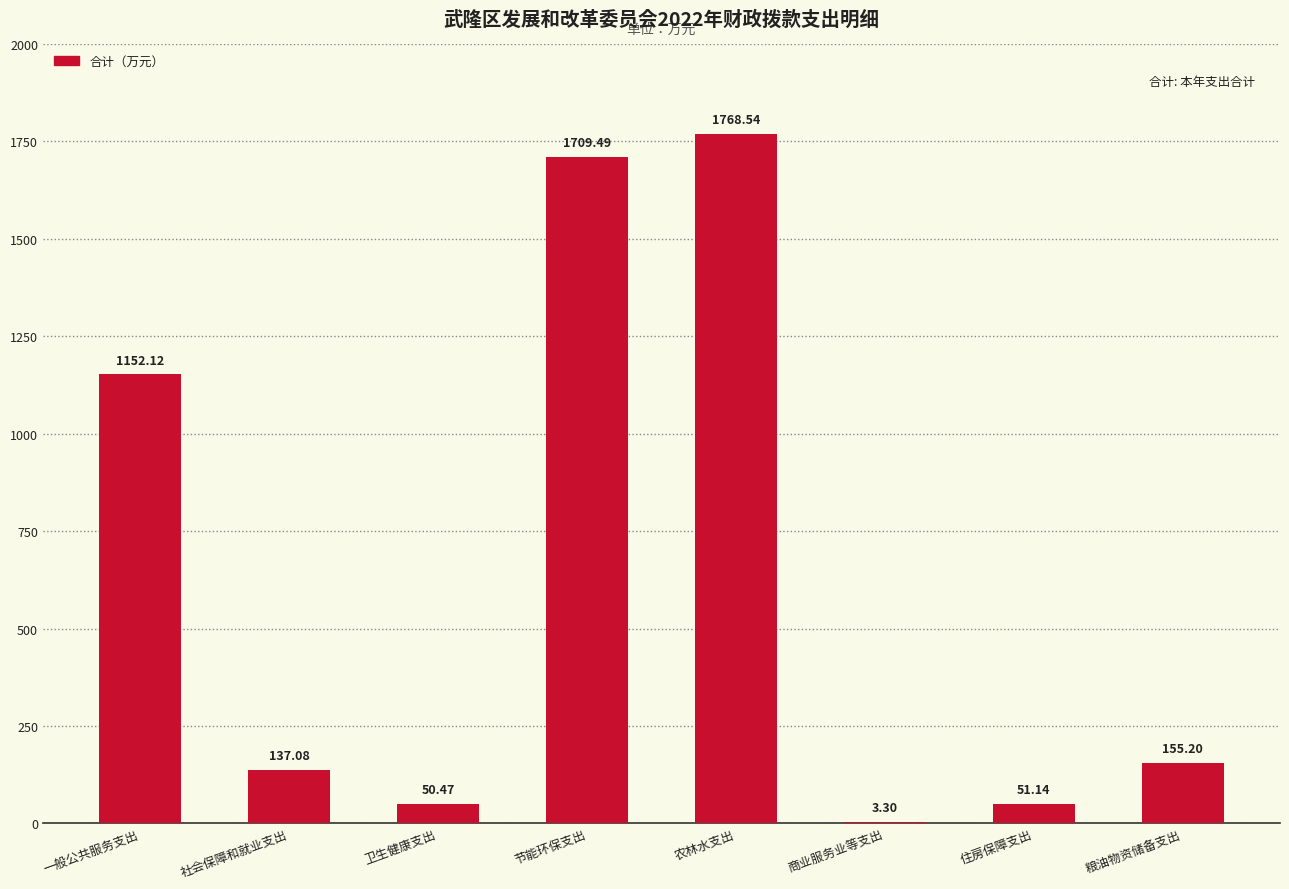

How many values exceed 155?

4